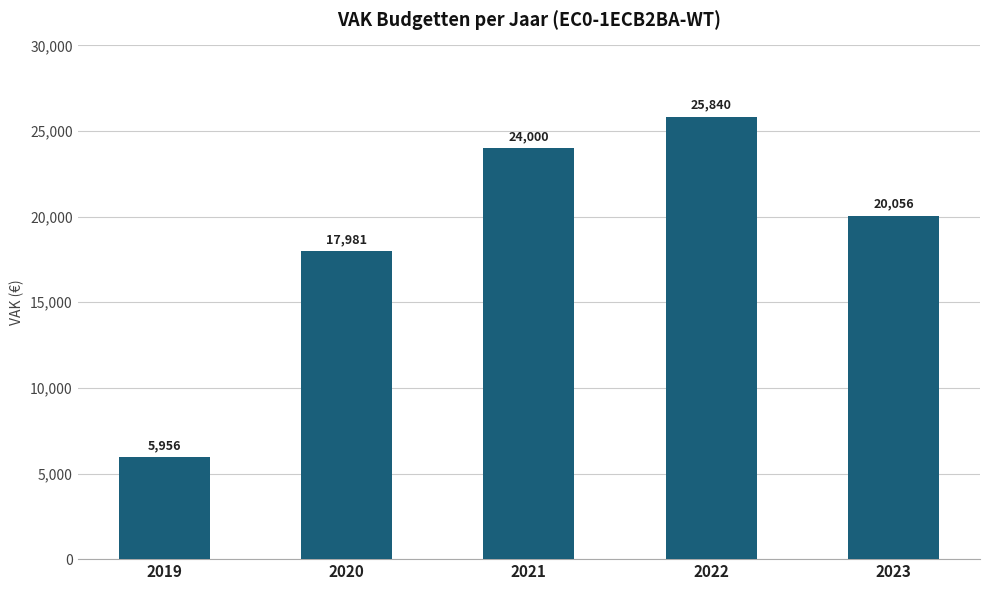

Does the chart contain stacked bars?

No